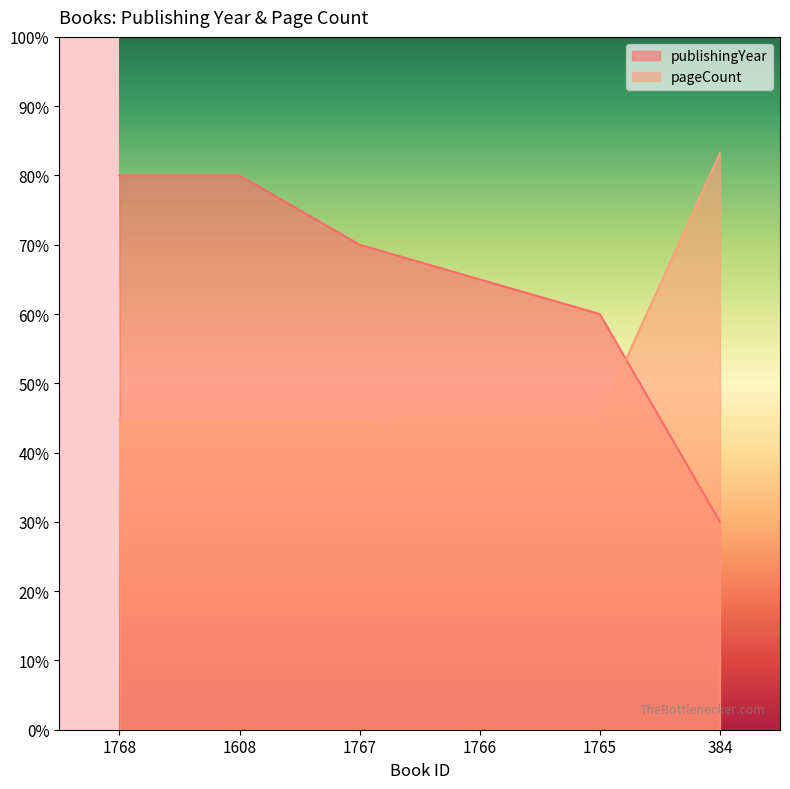

The value of publishingYear at 1765 is 60.0. True or false?

True